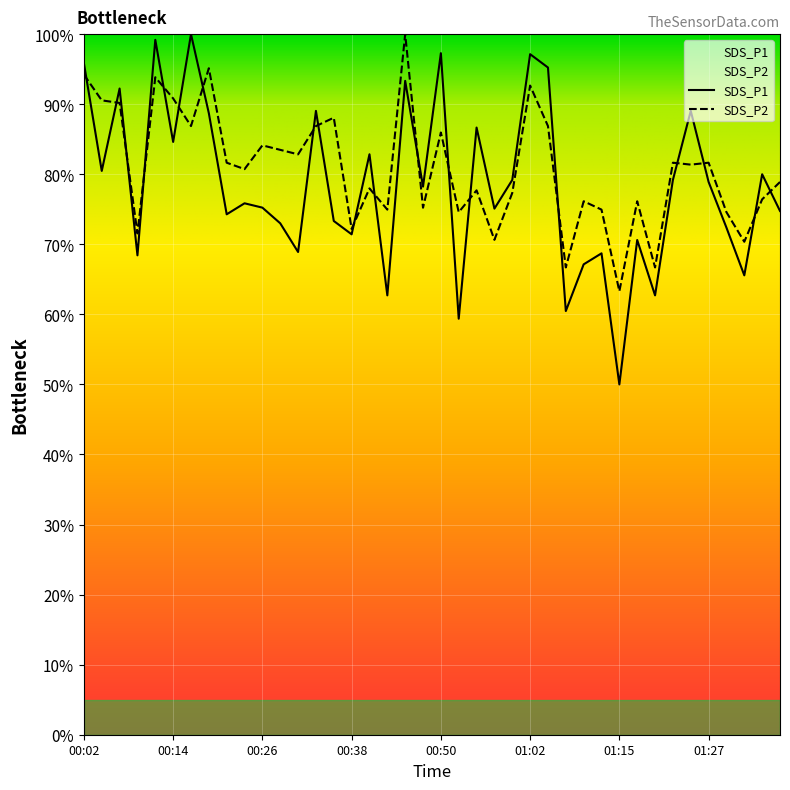

Which label corresponds to the largest value in the chart?

00:16